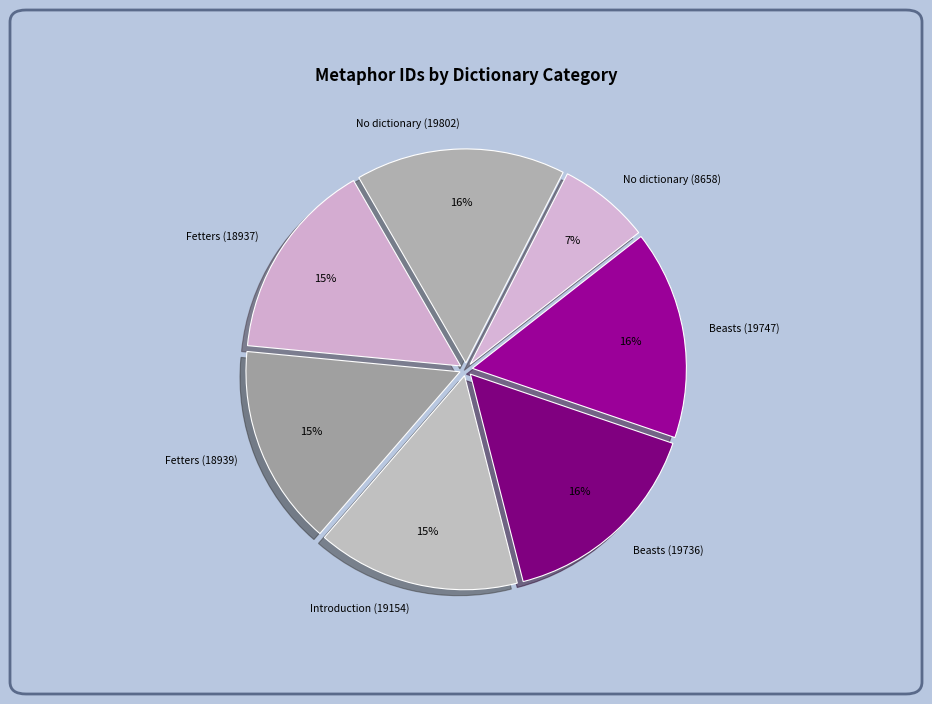

True or false: No dictionary (8658) accounts for 7% of the total.

True